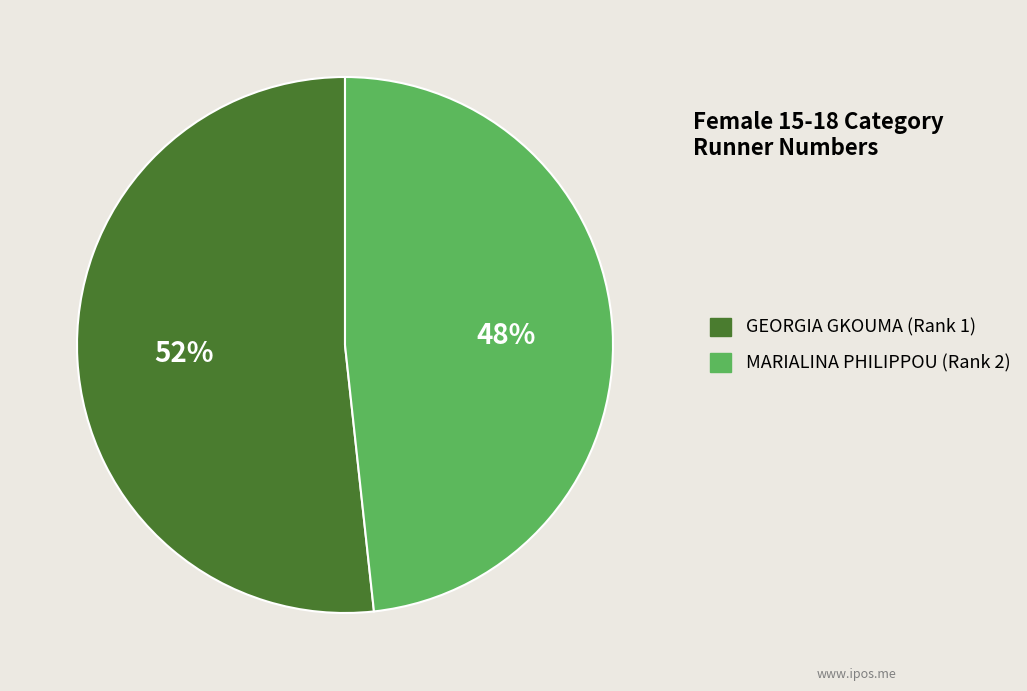

To the nearest percent, what is the average slice percentage?

50%